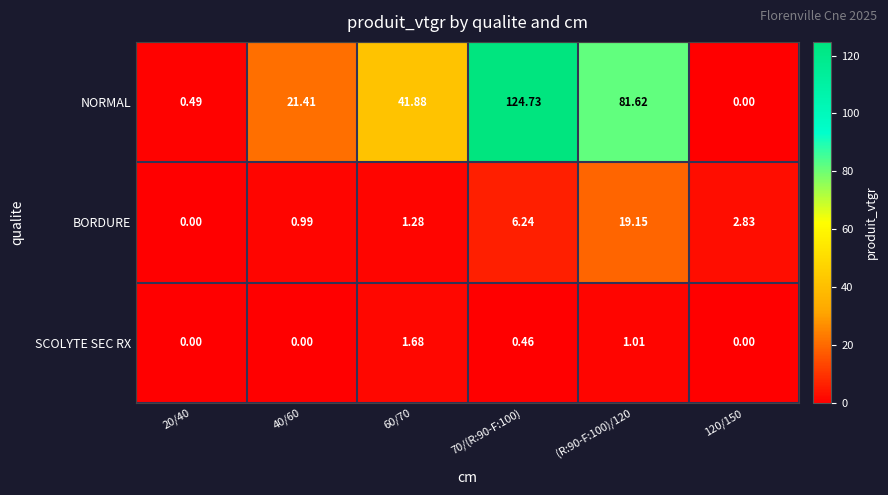

Which series has the largest range (max minus min)?

NORMAL